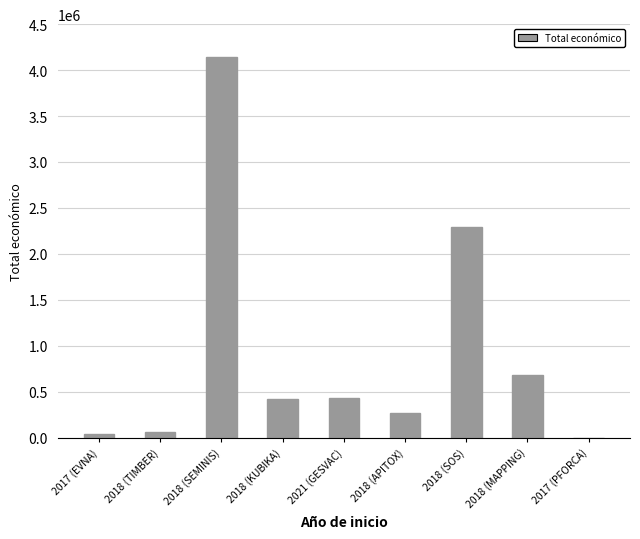

How many categories are shown in the chart?

9